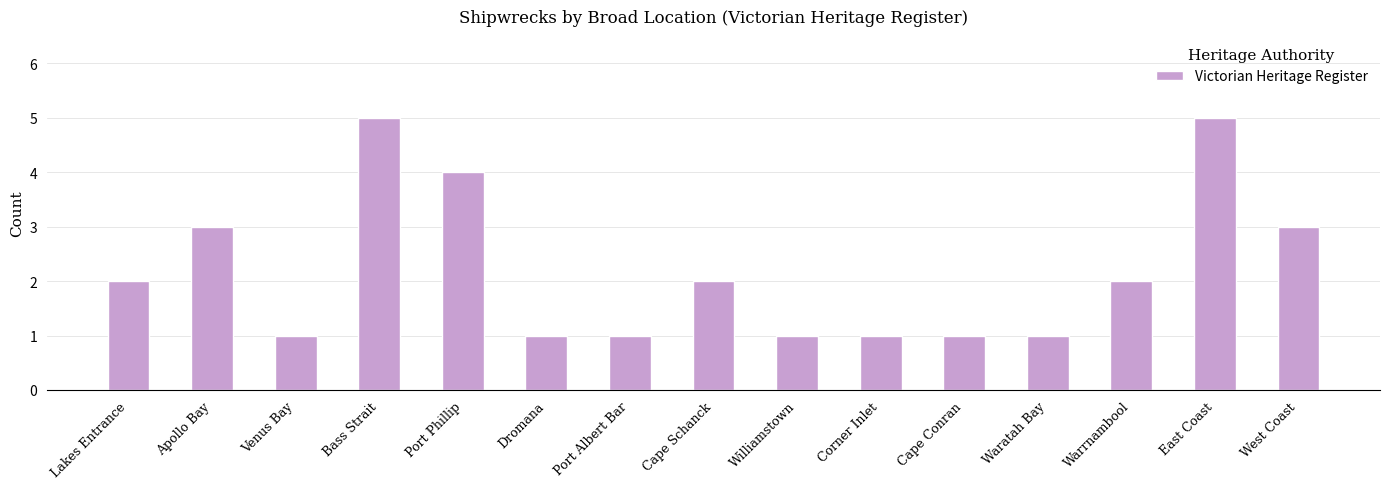

What is the difference between the second highest and minimum values?

4